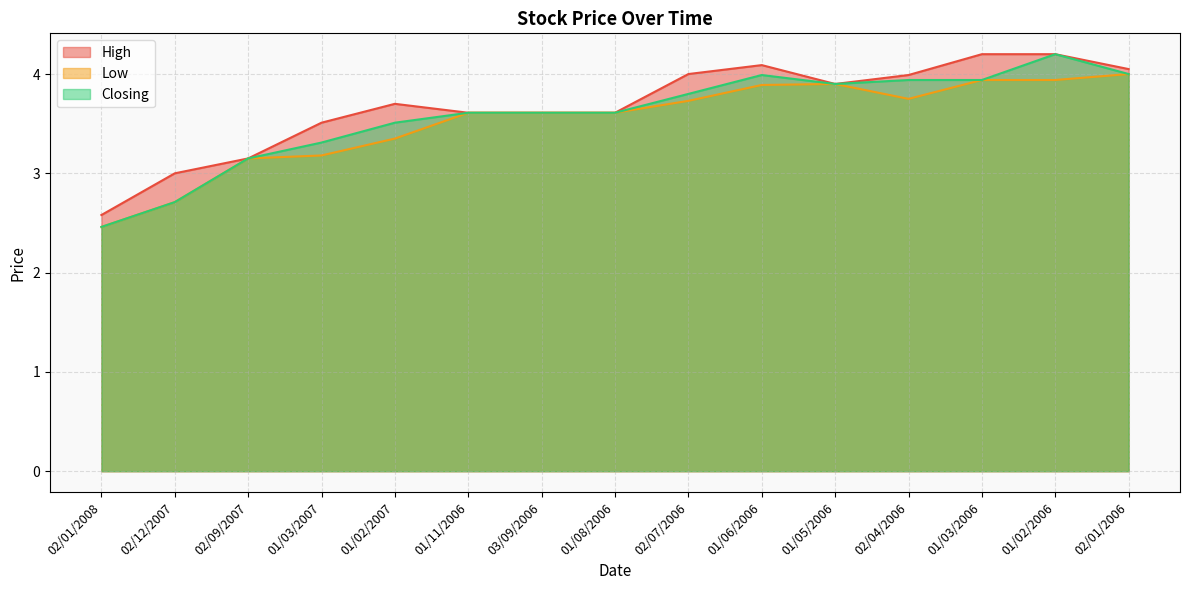

What is the label of the 10th point from the right?

01/11/2006